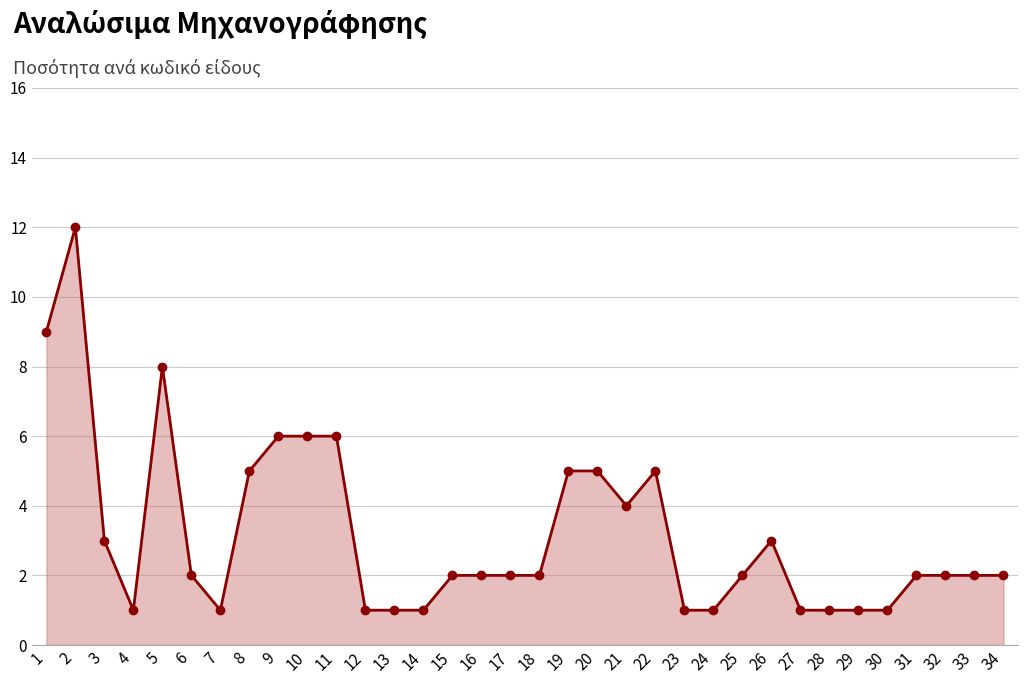

What is the average value?

3